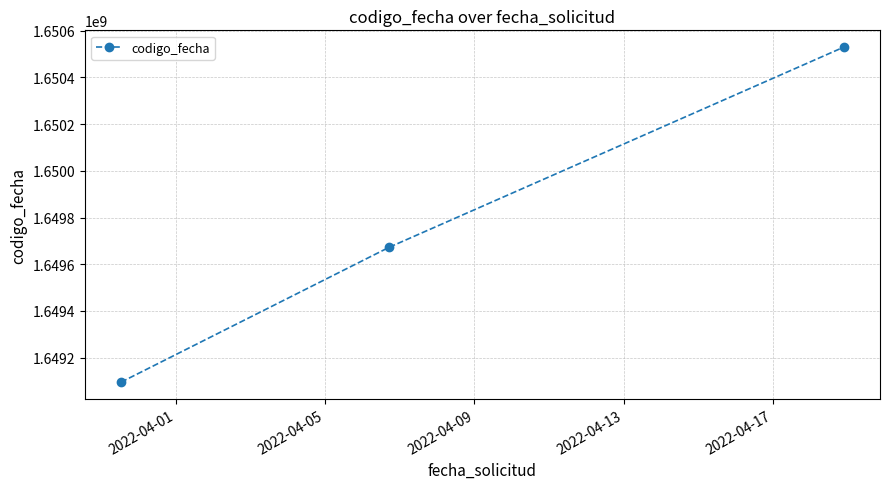

What is the value of the 1st point from the left?

1649094592